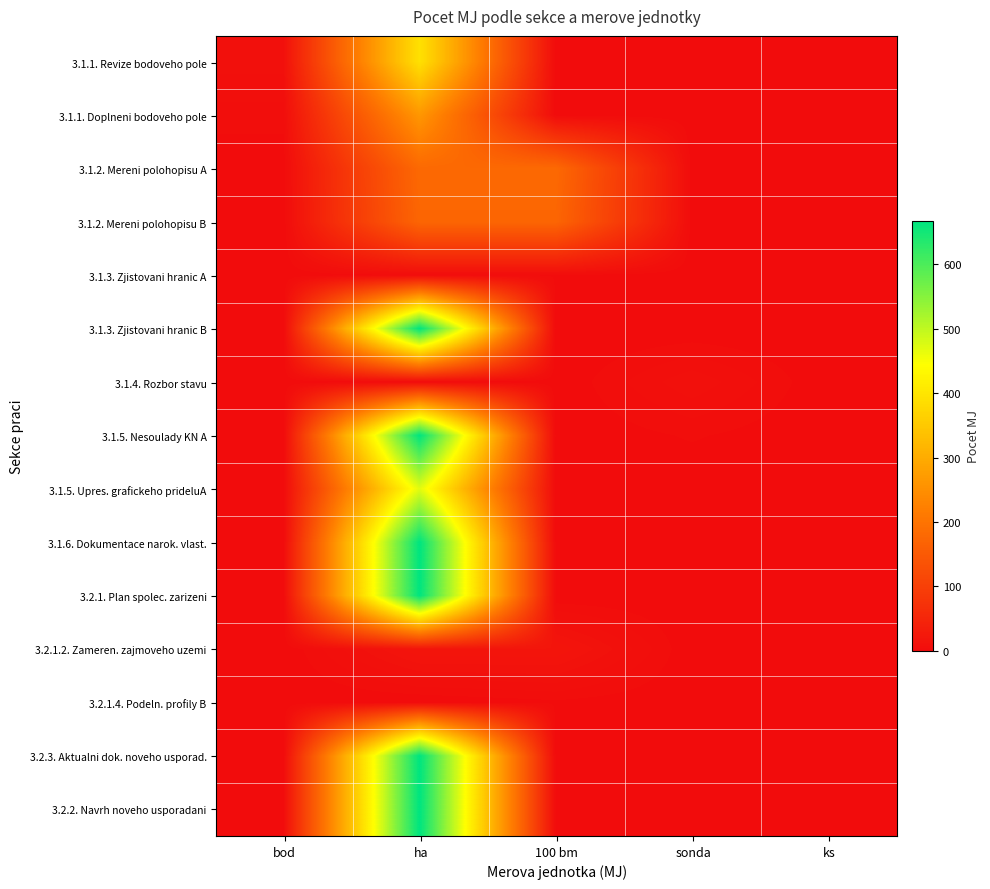

What is the total value across all series at bod?

13